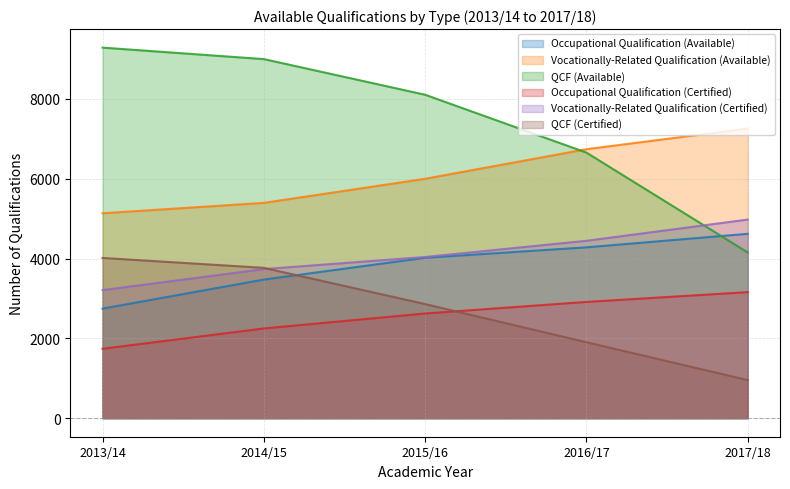

How many lines are shown in the chart?

6